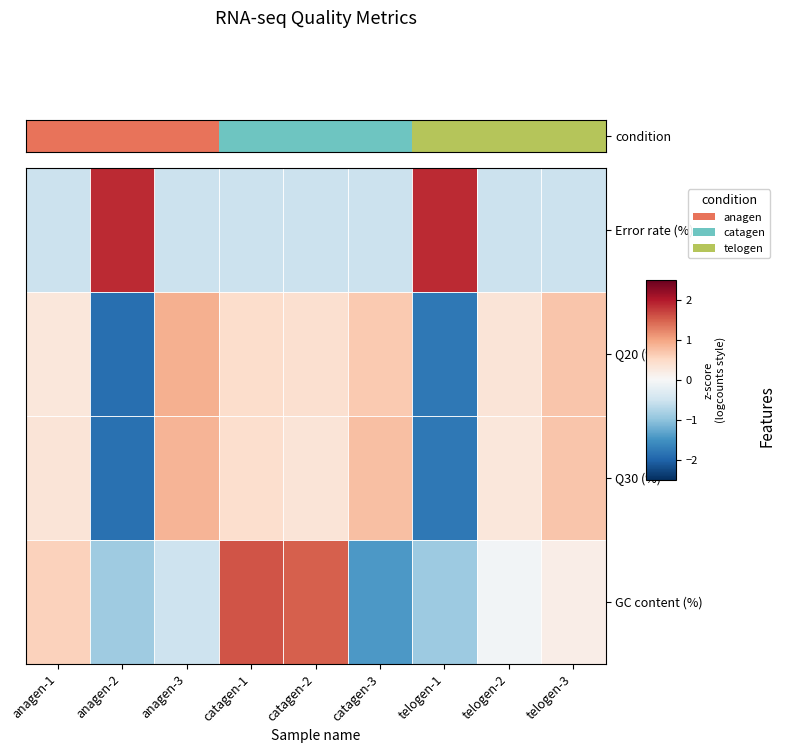

Which series changed the most between telogen-1 and telogen-2?

Error rate (%)